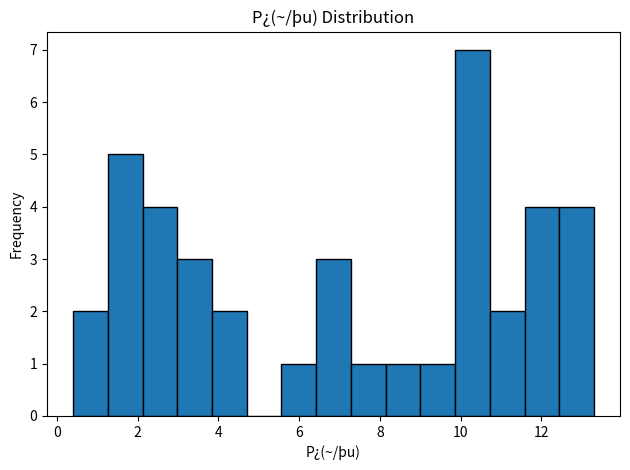

Reading left to right, transcribe this chart: for each bar, give the range it covers on the x-axis and its height. Neither the bar edges nor the heights are printed on the chart, so give them approximately, as read against the axes.

0.40 to 1.26: 2
1.26 to 2.12: 5
2.12 to 2.98: 4
2.98 to 3.84: 3
3.84 to 4.70: 2
4.70 to 5.56: 0
5.56 to 6.42: 1
6.42 to 7.28: 3
7.28 to 8.14: 1
8.14 to 9.00: 1
9.00 to 9.86: 1
9.86 to 10.72: 7
10.72 to 11.58: 2
11.58 to 12.44: 4
12.44 to 13.30: 4